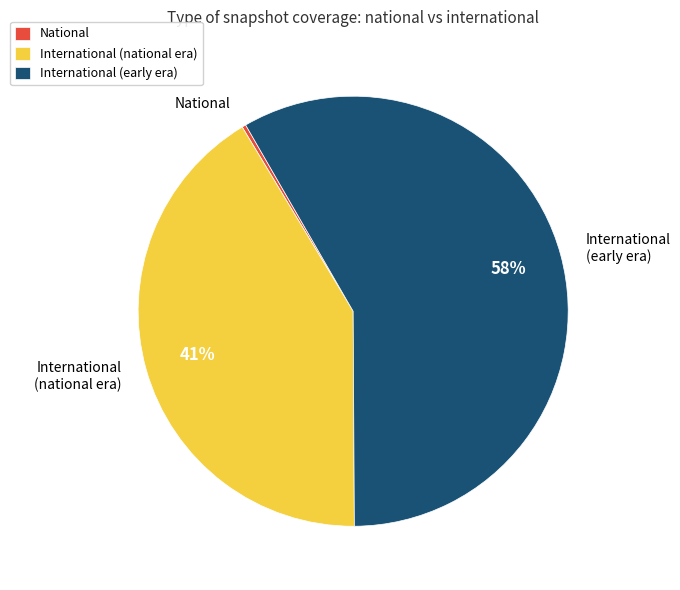

Do National and International (national era) together represent more than half of the pie?

No